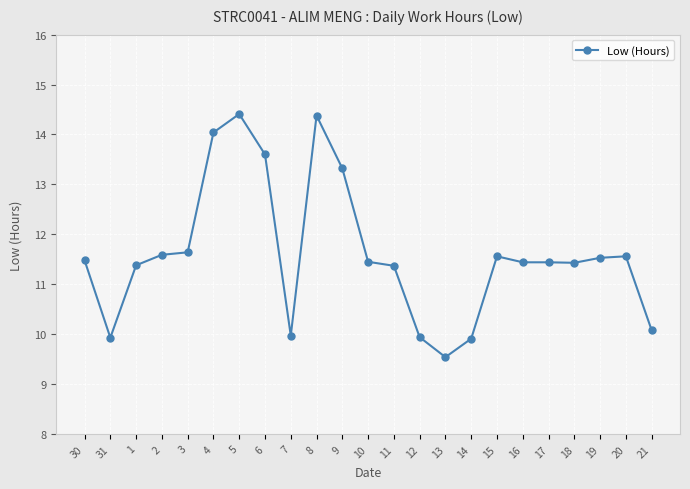

How many values exceed 11?

17